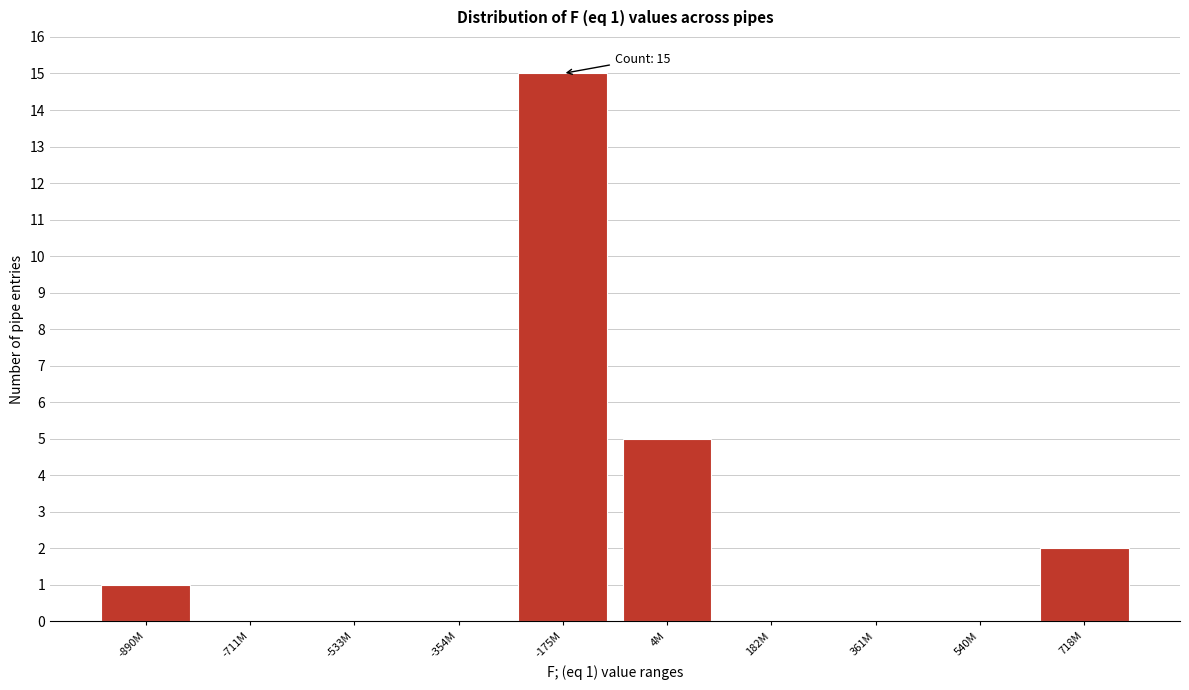

Reading left to right, extract all data points from this chart.

-890M=1	-711M=0	-533M=0	-354M=0	-175M=15	4M=5	182M=0	361M=0	540M=0	718M=2